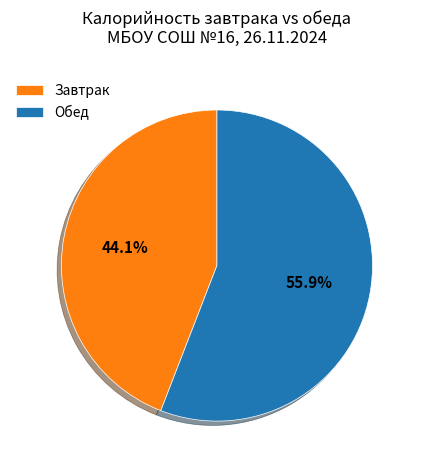

What is the ratio of the value at Завтрак to the value at Обед?

0.8